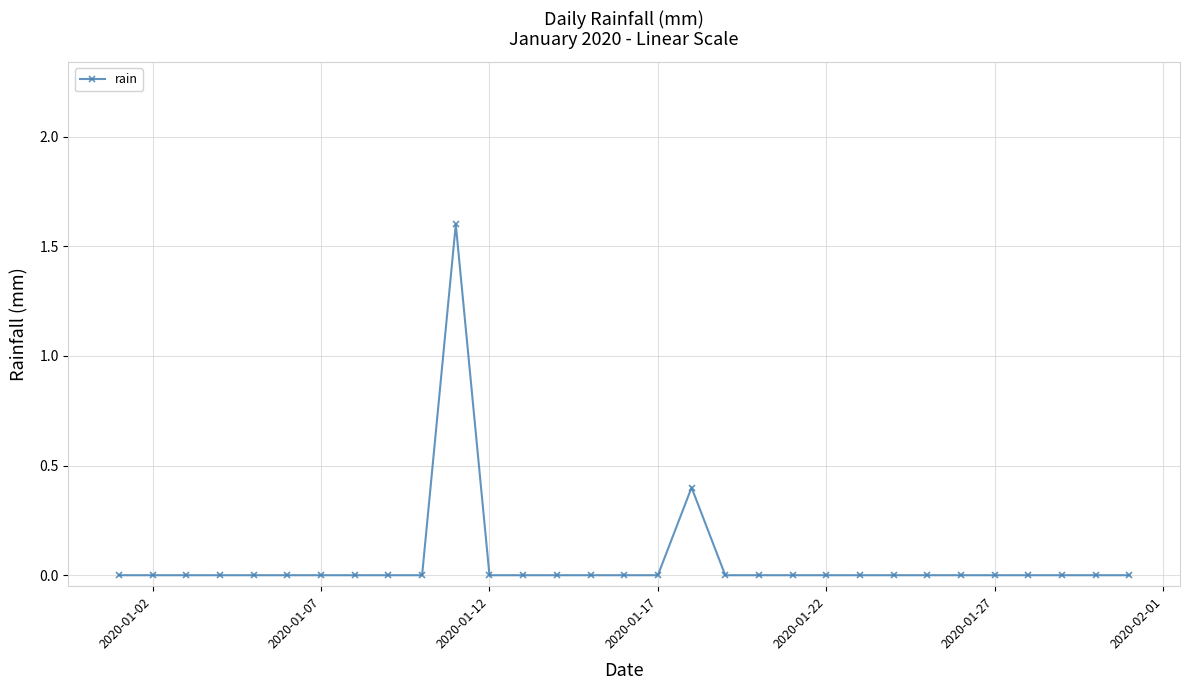

What is the sum of all values?

2.0